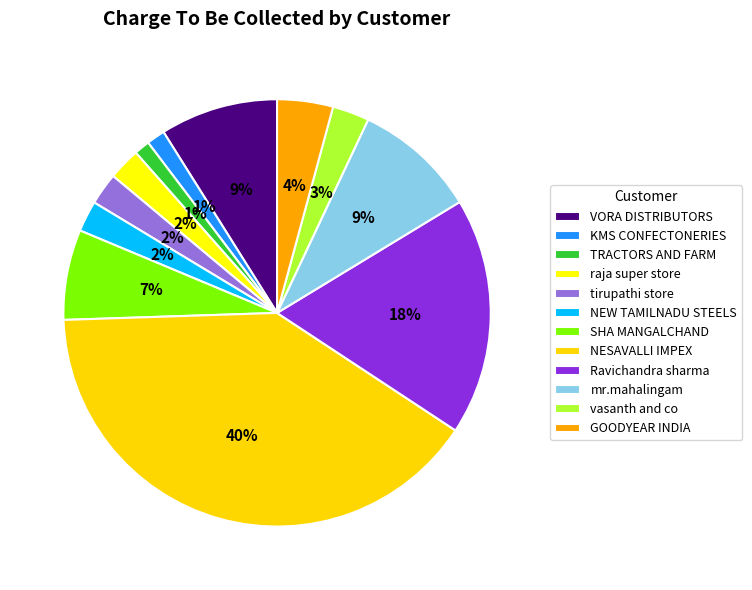

How many slices are in this pie chart?

12